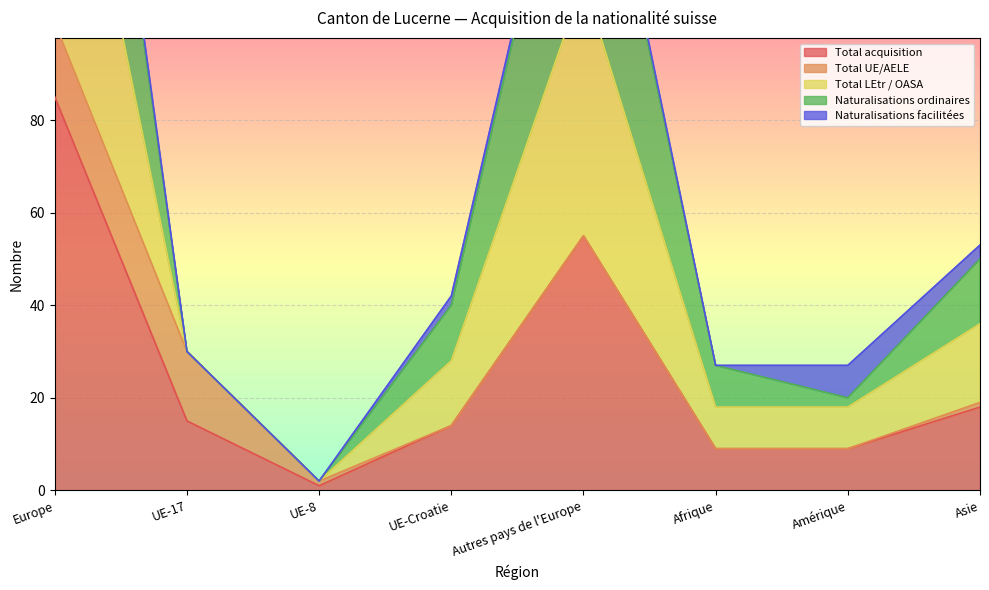

How many interior local peaks does the Total acquisition series have?

1